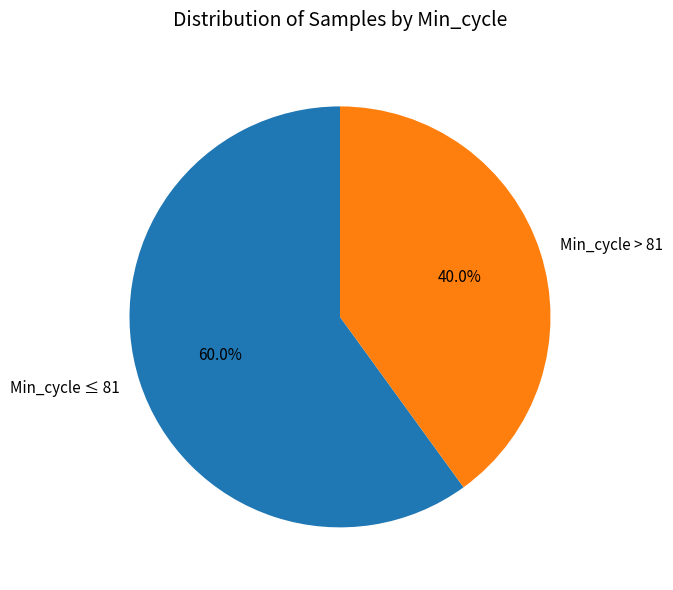

Which slice is the largest?

Min_cycle ≤ 81